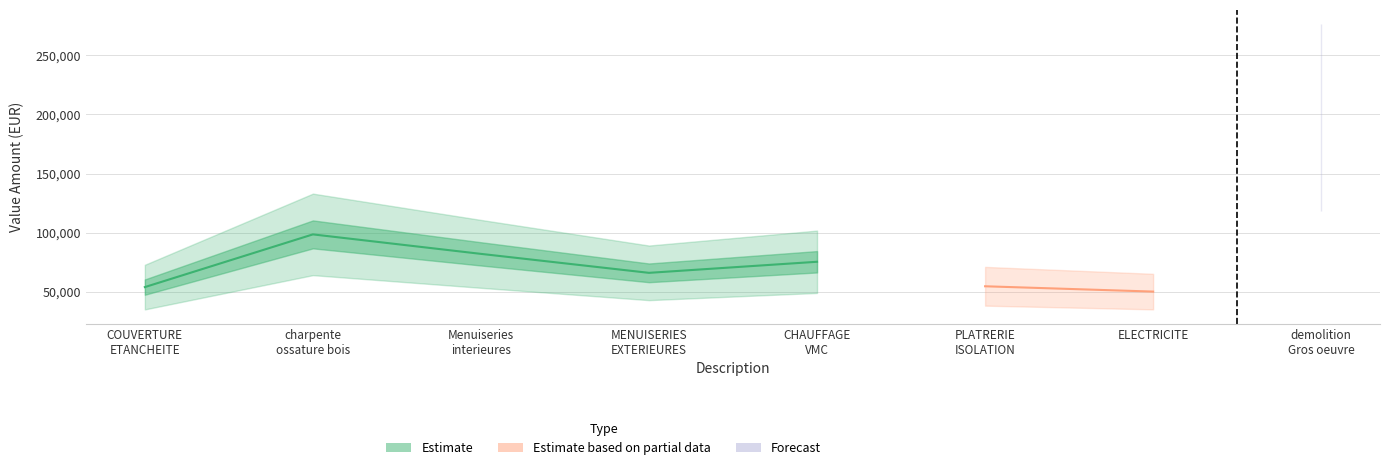

True or false: there are more than 1 points higher than both neighbors.

True